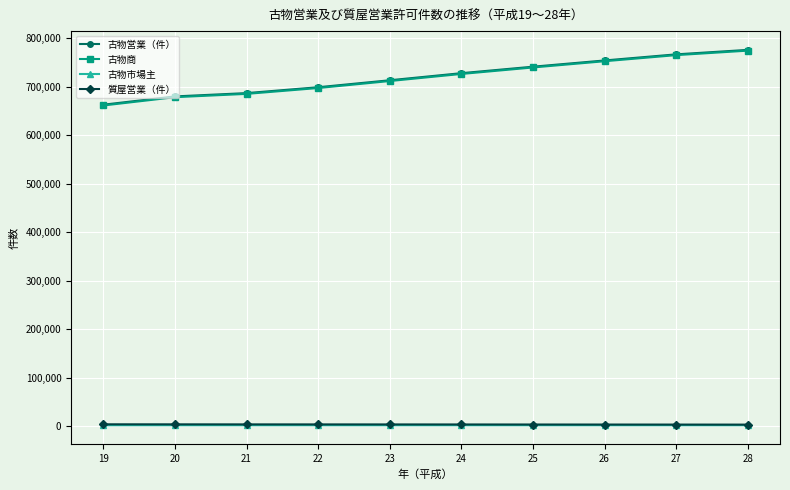

Count the number of data series in this chart.

4